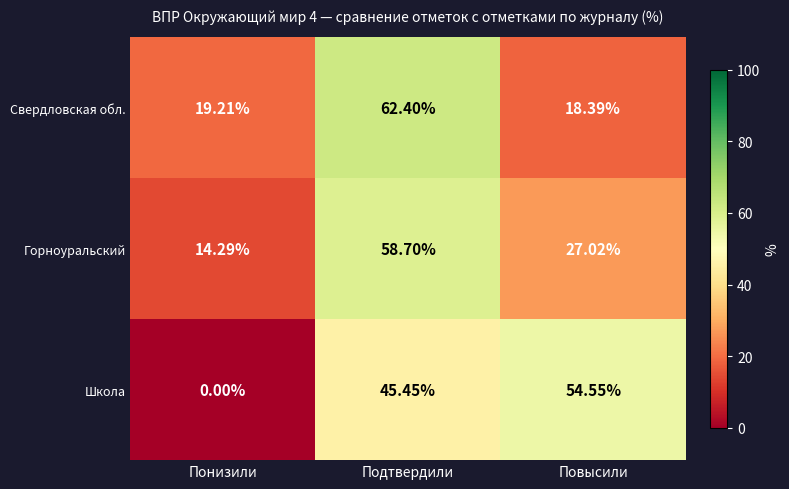

At which label is Свердловская обл. closest to 40?

Понизили